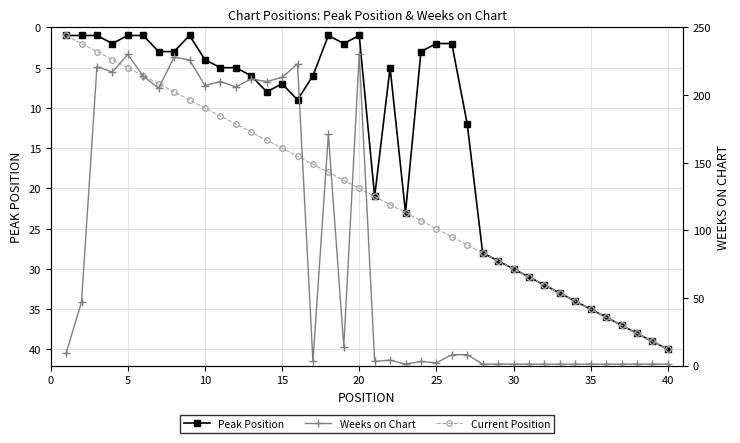

List the series in order of their peak value, highest first.

Weeks on Chart, Peak Position, Current Position